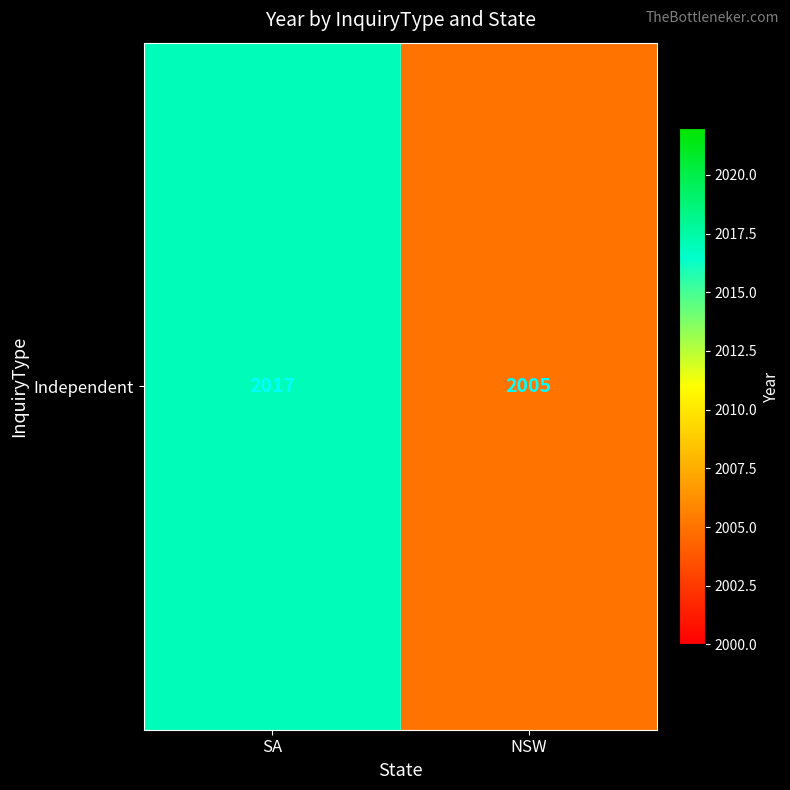

Read the value at NSW.

2005